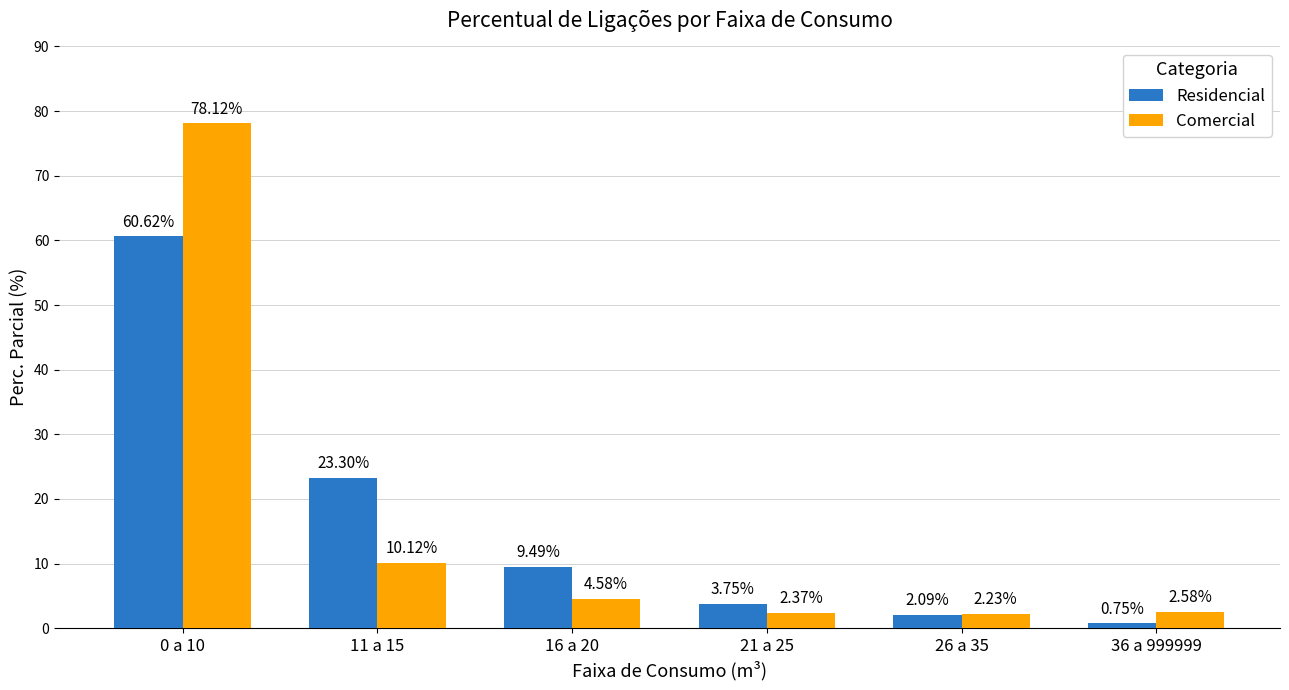

At which label is Comercial closest to 40?

11 a 15